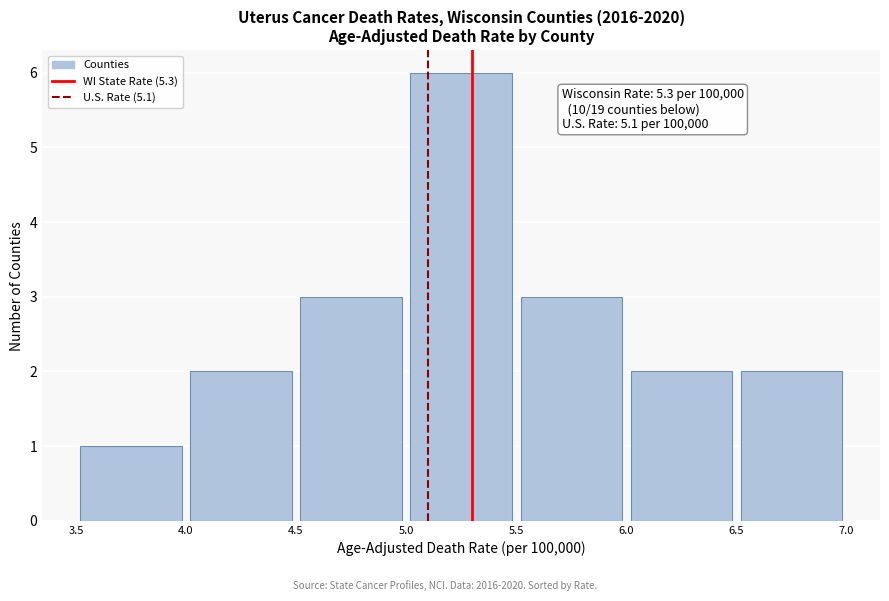

Which range on the x-axis has the tallest bar?

5.0 to 5.5